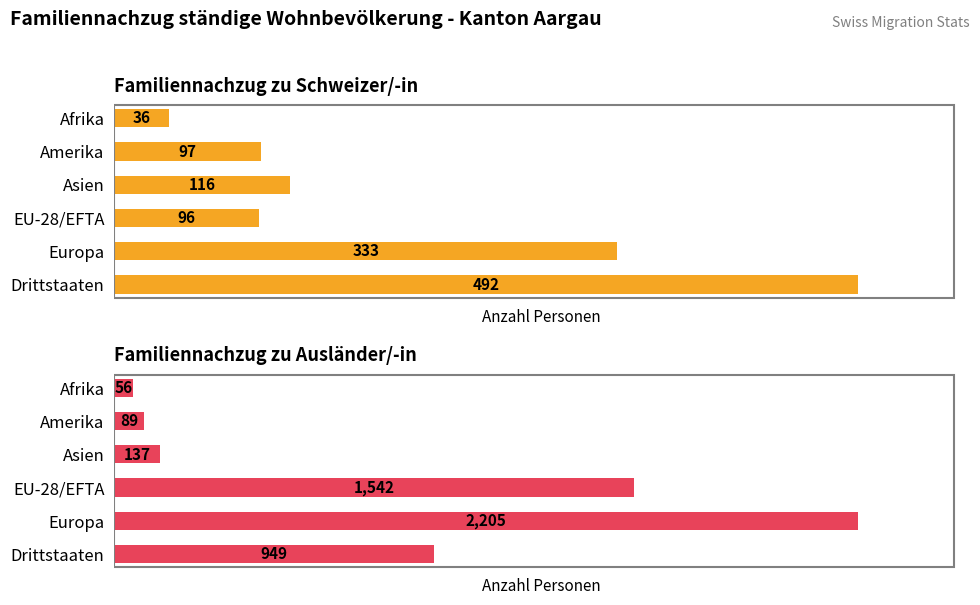

Reading left to right, transcribe all the data shown in this chart.

Familiennachzug zu Schweizer/-in: 492	333	96	116	97	36
Familiennachzug zu Ausländer/-in: 949	2205	1542	137	89	56